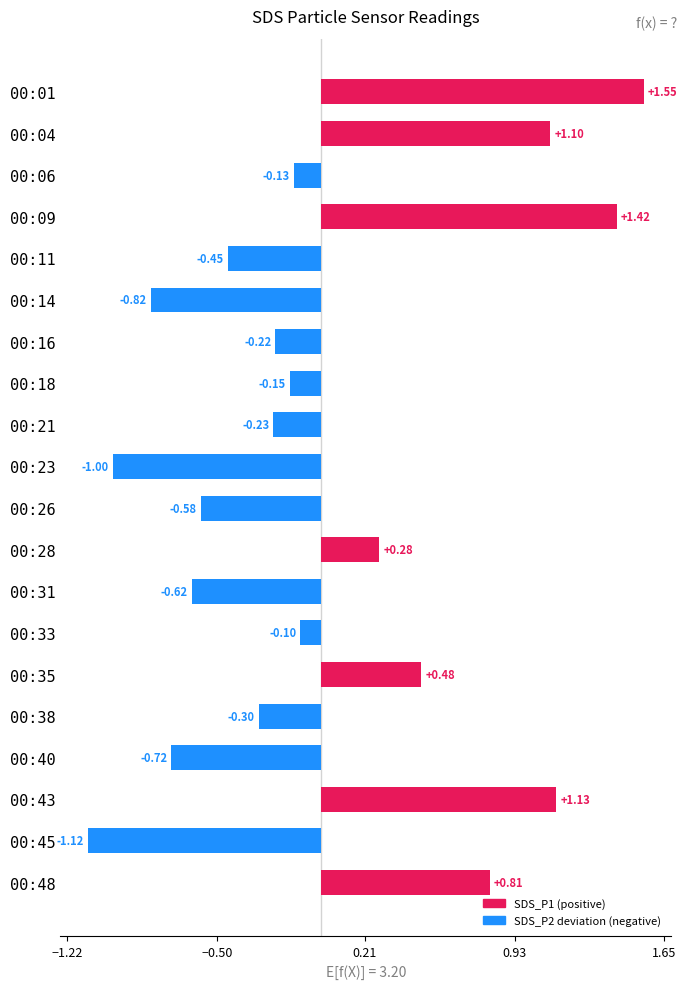

What is the difference between the values at 00:43 and 00:06?

1.3